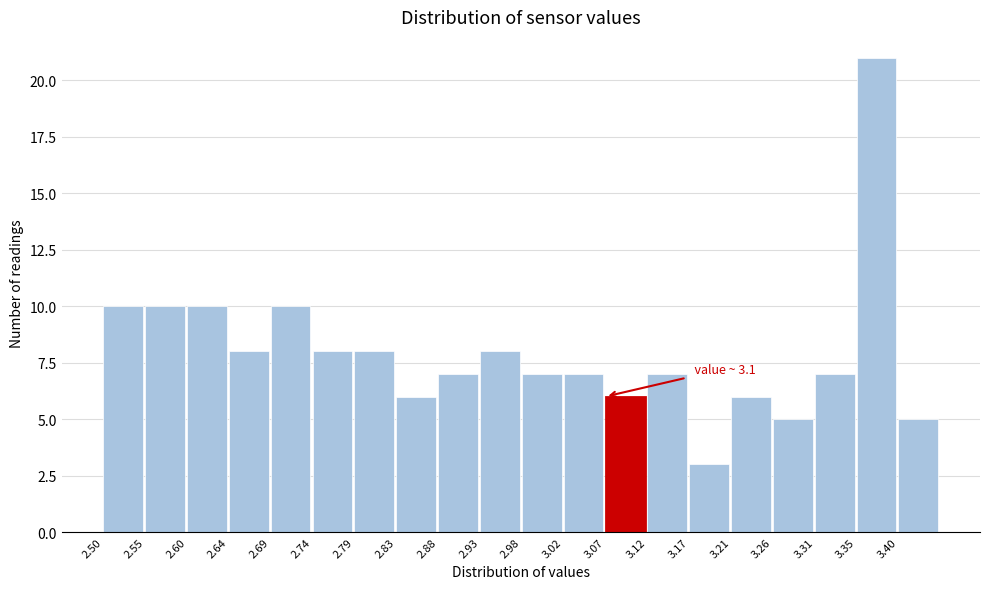

Which range on the x-axis has the tallest bar?

3.355 to 3.405